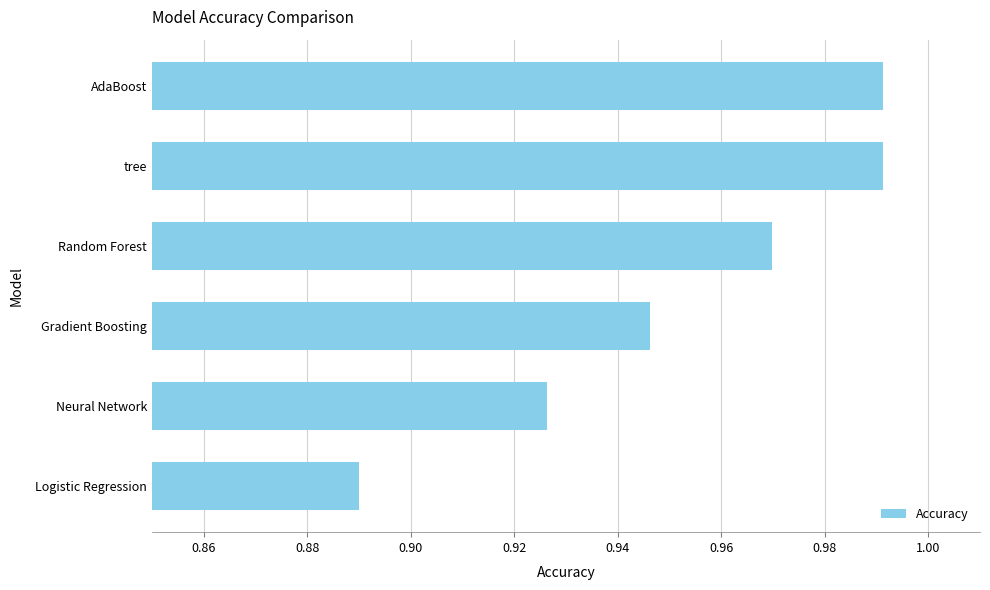

At which label is the value closest to 0?

Logistic Regression